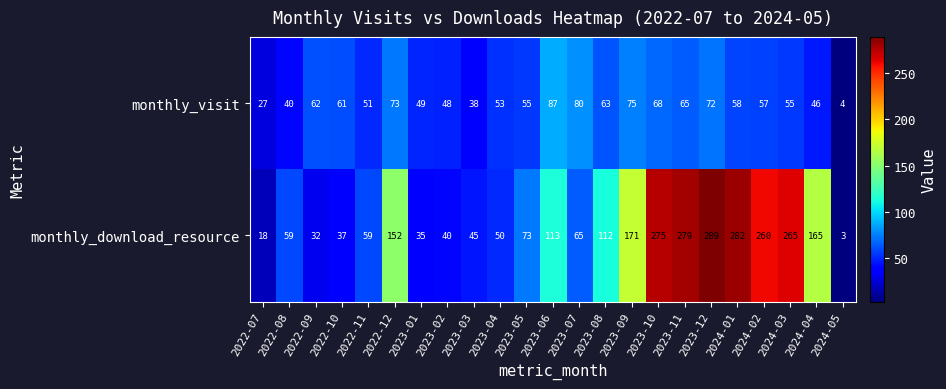

The value of monthly_visit at 2022-10 is 102. True or false?

False